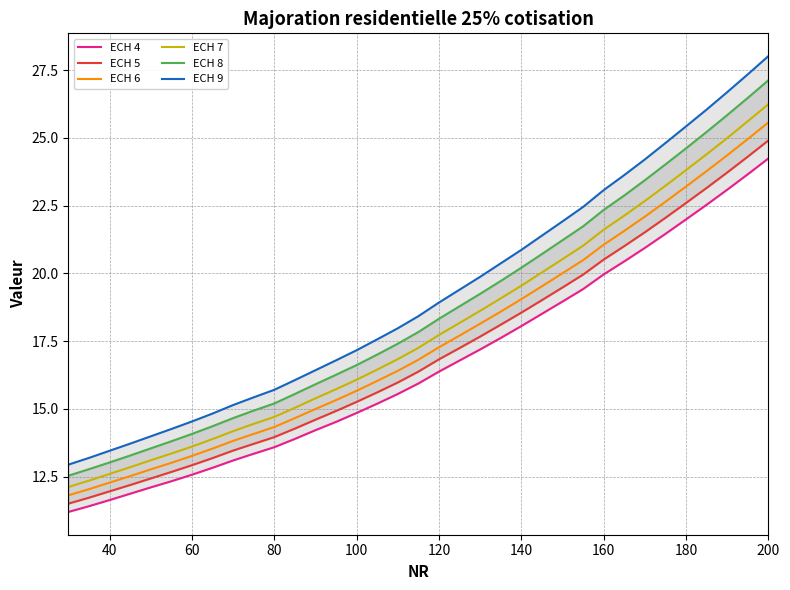

True or false: ECH 4 has more than 0 points higher than both neighbors.

False